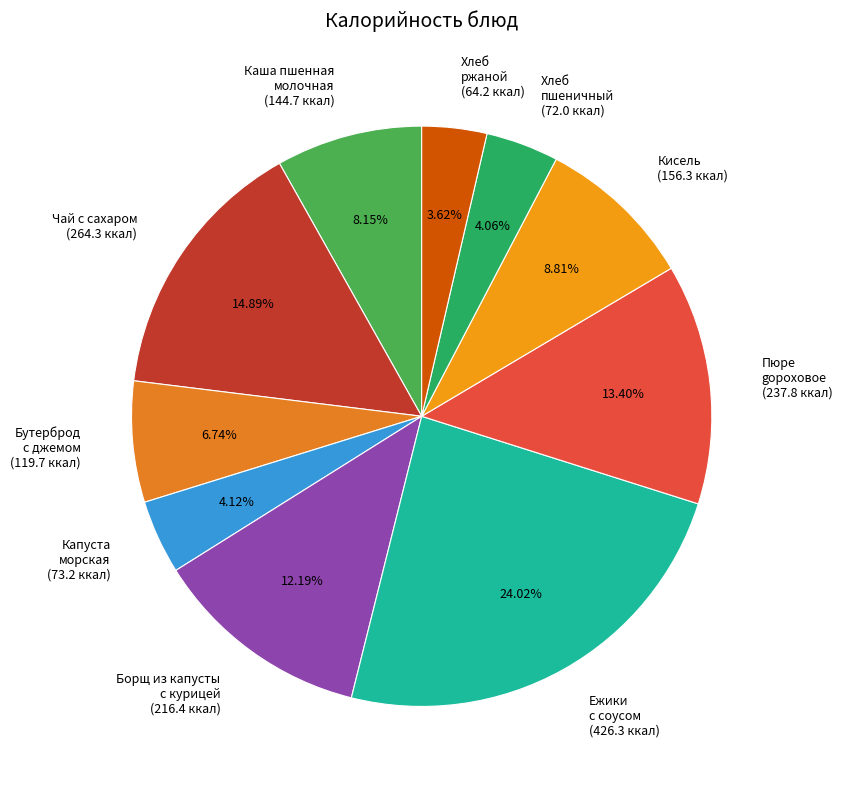

Is Каша пшенная молочная (144.7 ккал) the majority of the pie?

No